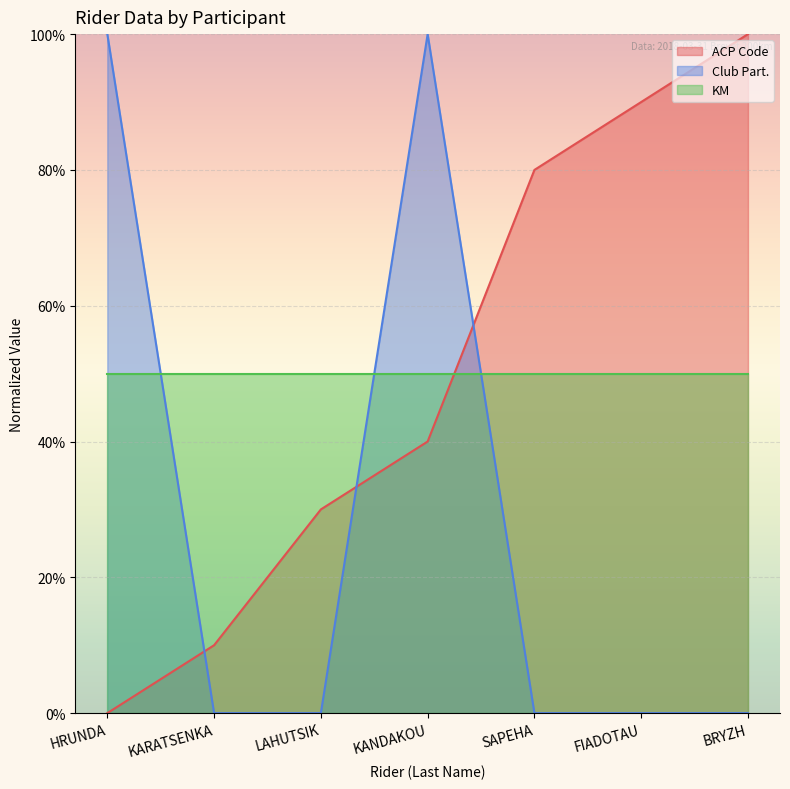

Count the ACP Code values in the range 10 to 90.

5